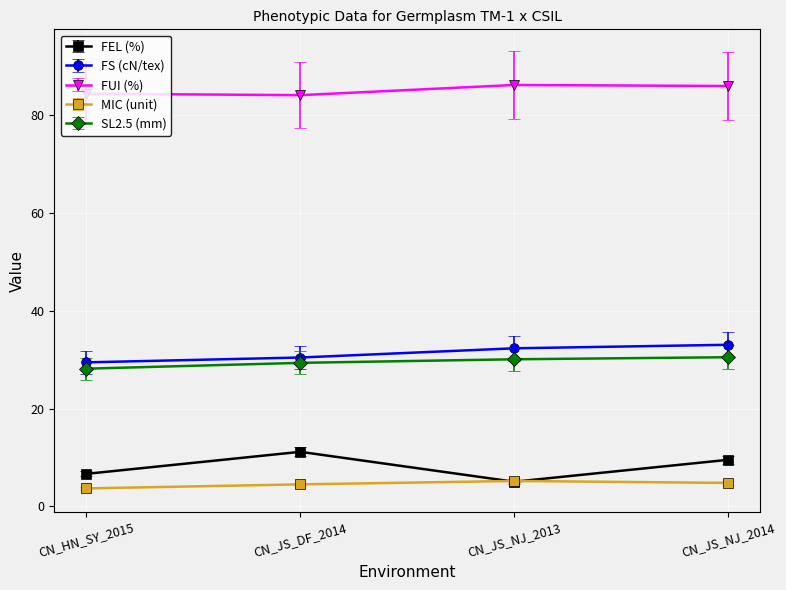

What is the greatest value displayed?

86.1